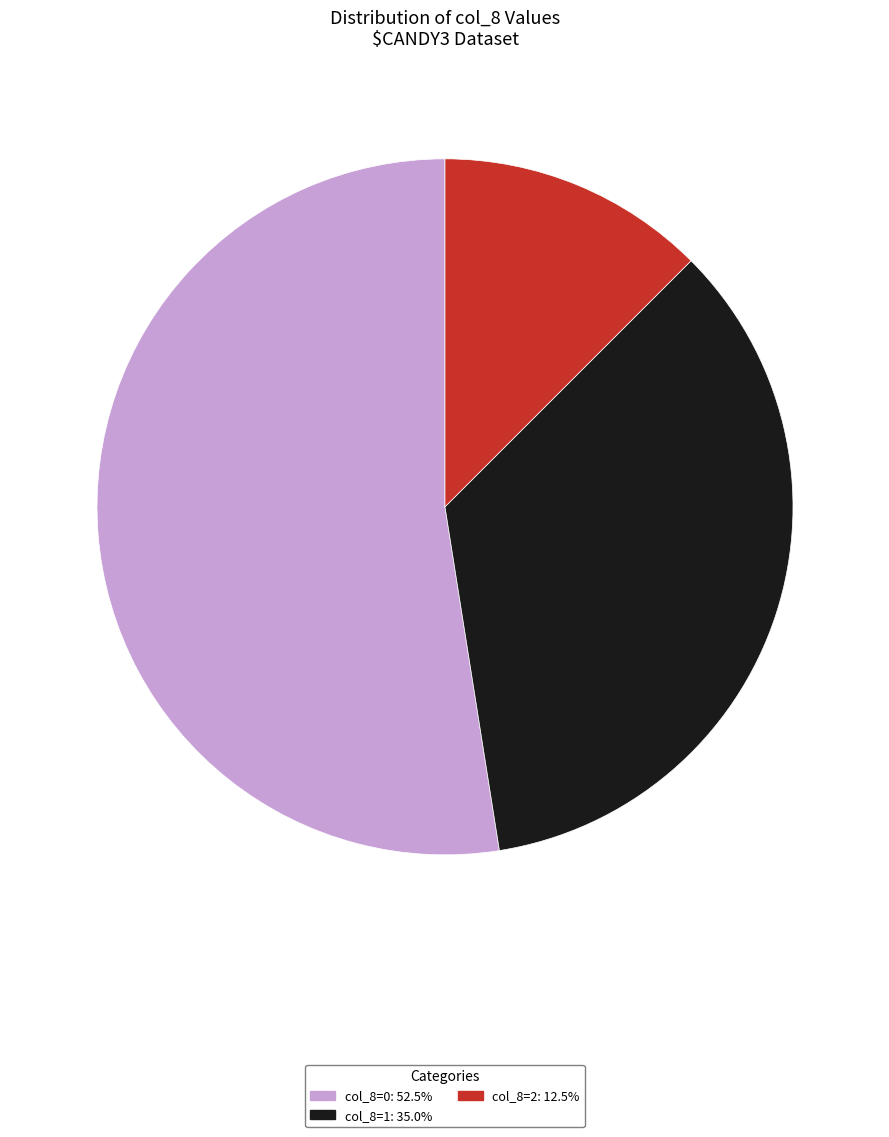

How many segments does this pie chart have?

3